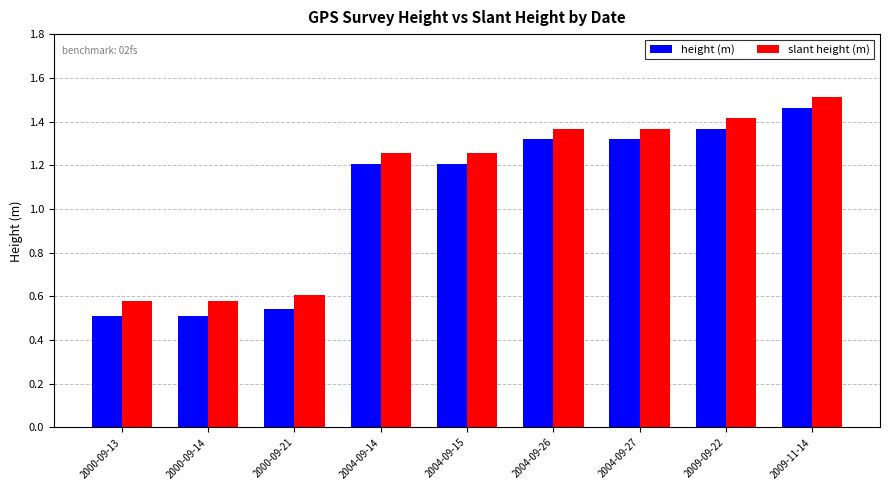

At which label does height (m) first exceed 1?

2004-09-14